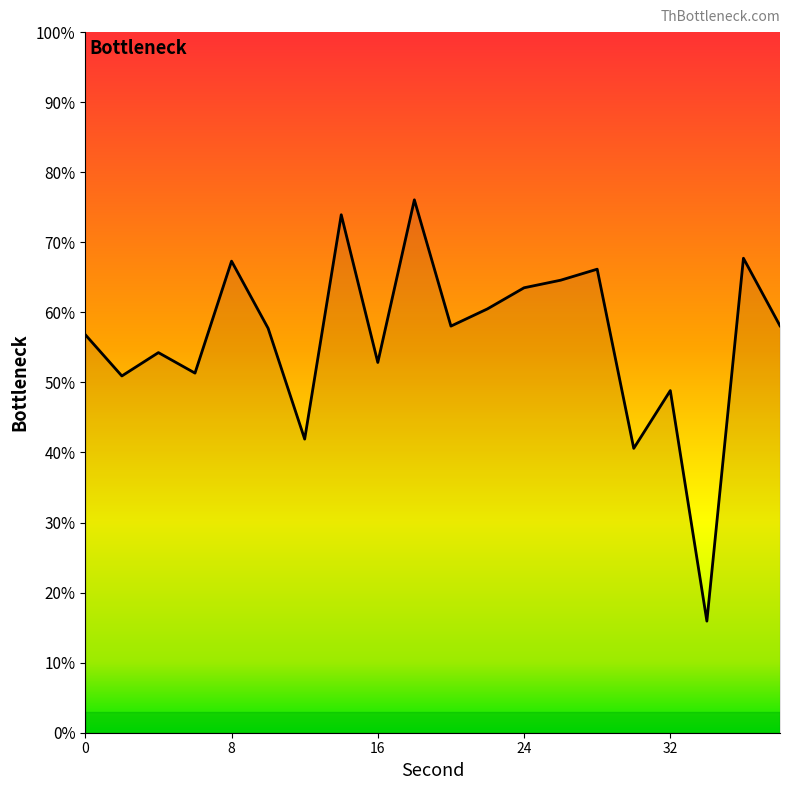

Does the chart have visible grid lines?

No